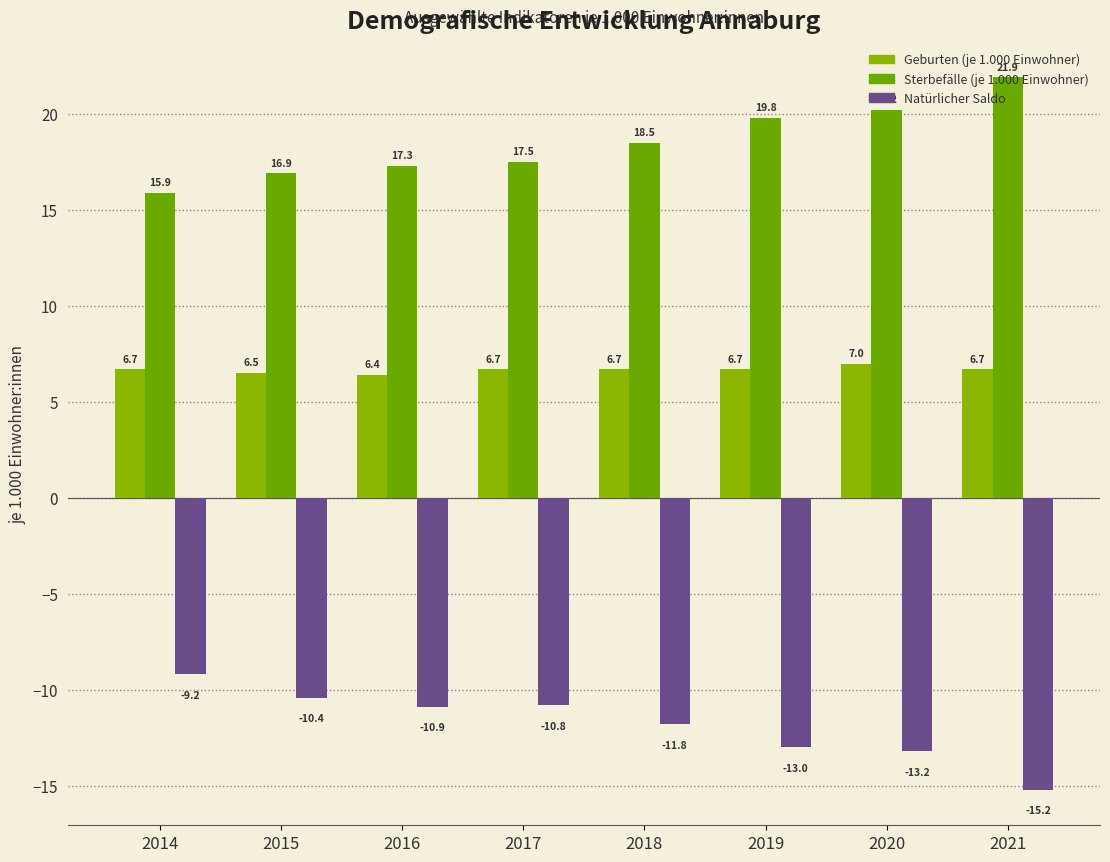

Reading left to right, extract all data points from this chart.

Geburten (je 1.000 Einwohner): 6.7	6.5	6.4	6.7	6.7	6.7	7.0	6.7
Sterbefälle (je 1.000 Einwohner): 15.9	16.9	17.3	17.5	18.5	19.8	20.2	21.9
Natürlicher Saldo: -9.2	-10.4	-10.9	-10.8	-11.8	-13.0	-13.2	-15.2